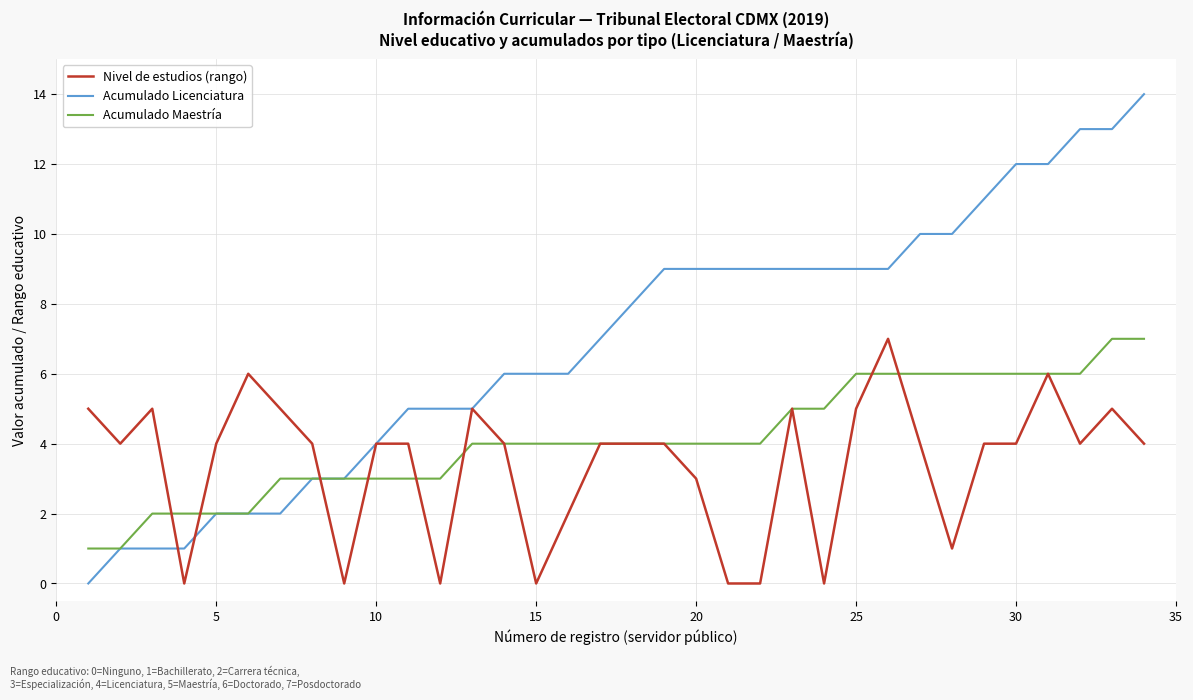

Which series has the largest total across all categories?

Acumulado Licenciatura